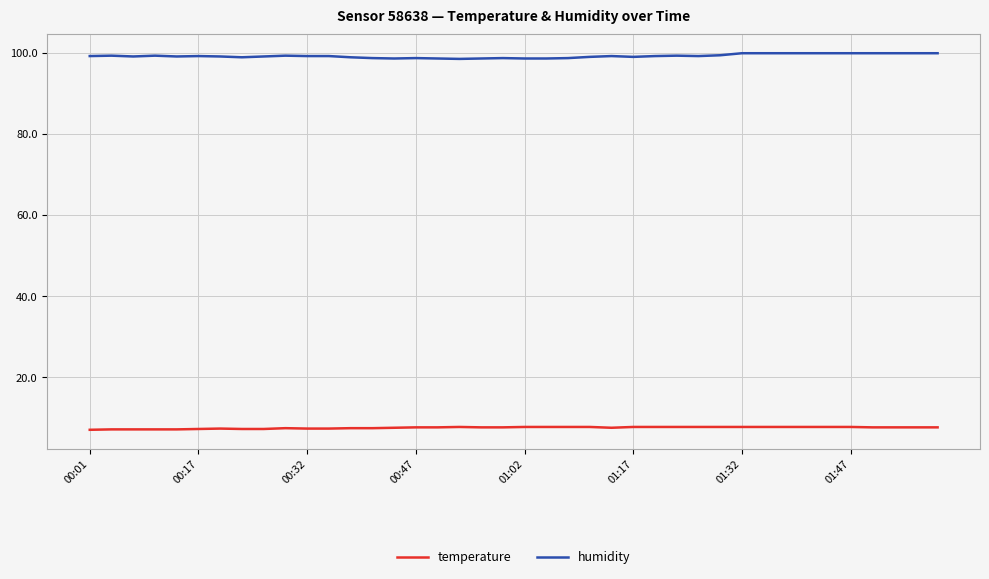

True or false: humidity and temperature cross at least once.

False